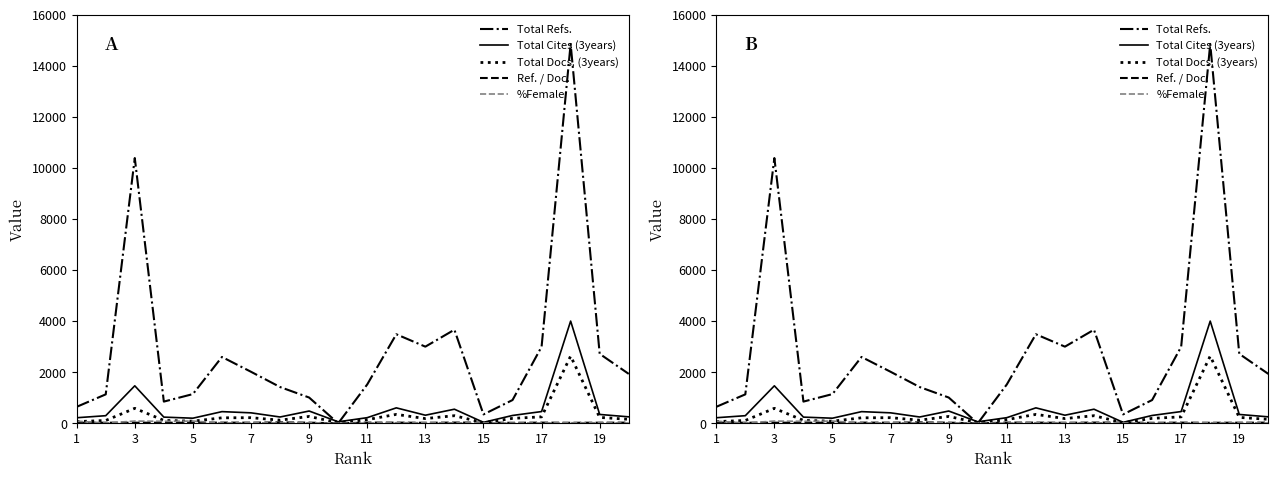

How many values in the Total Cites (3years) series exceed 318?

9